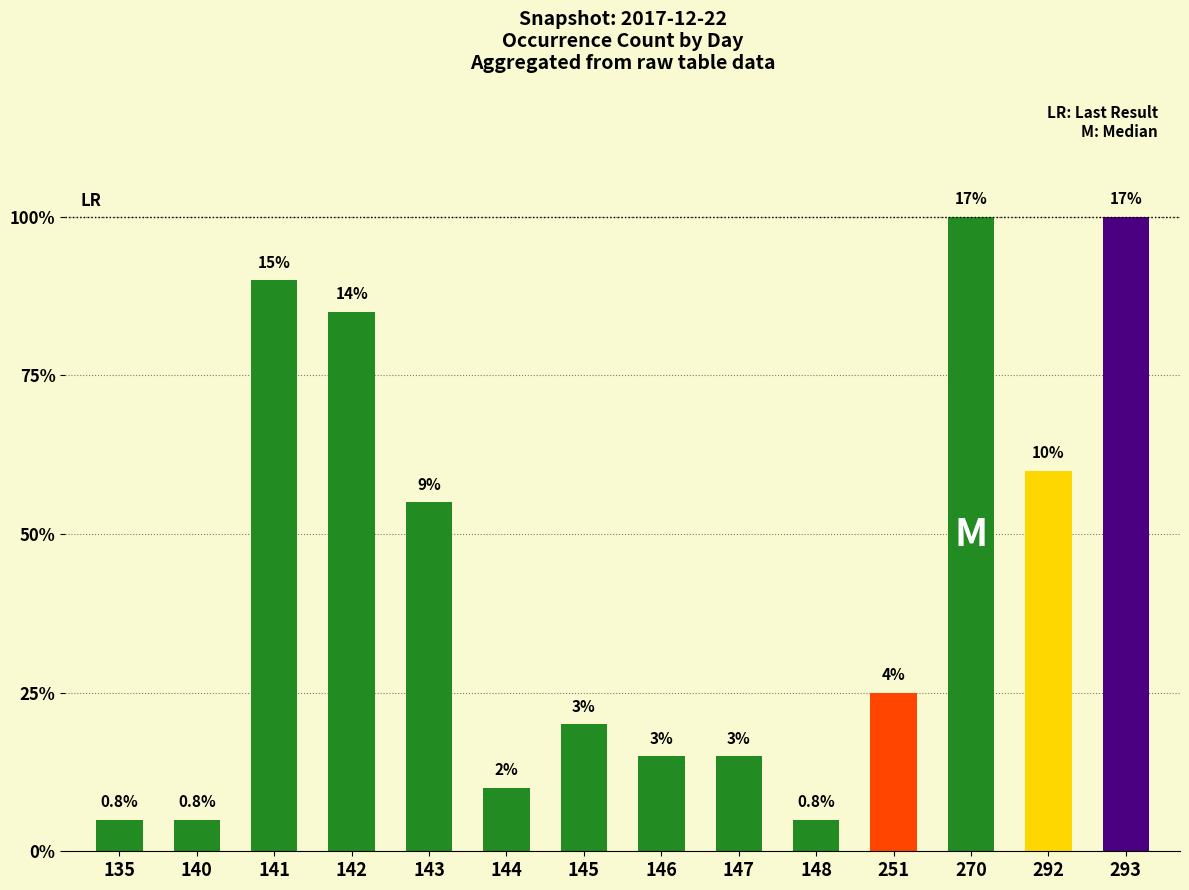

What is the sum of all values?

118